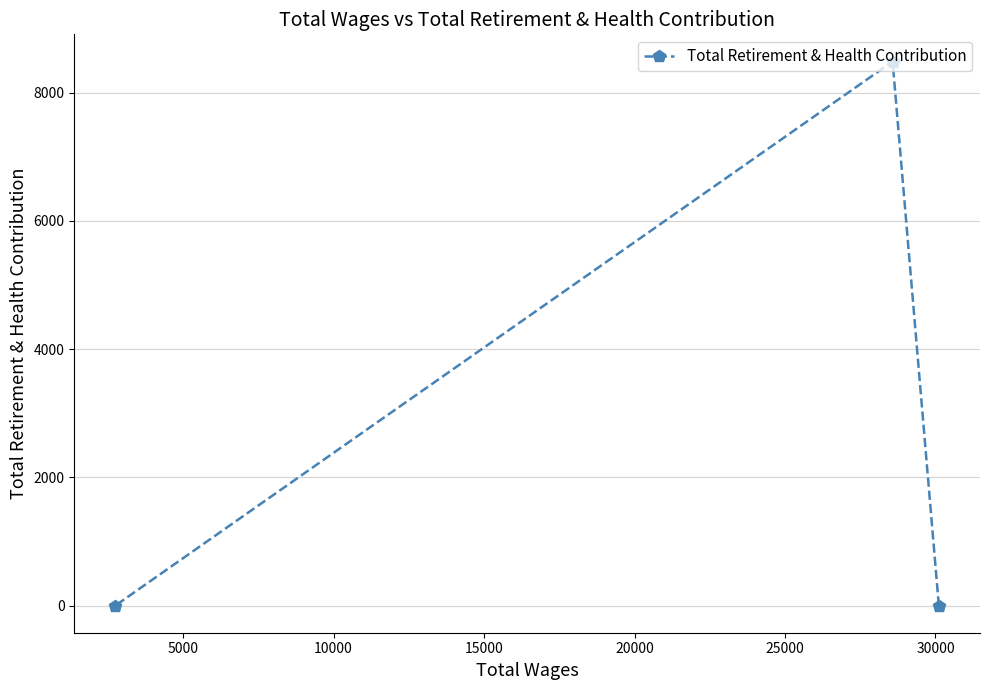

Count the values in the range 0 to 8487.

3